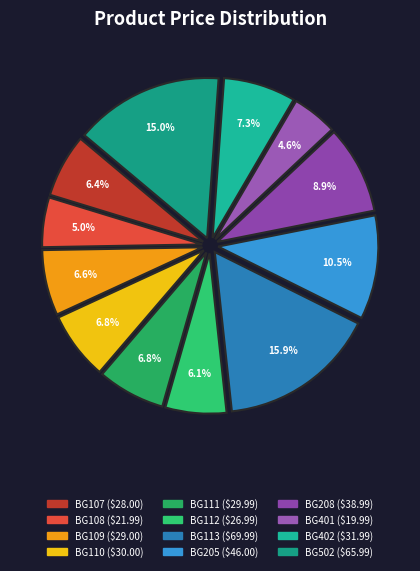

Does BG401 account for over 50% of the chart?

No